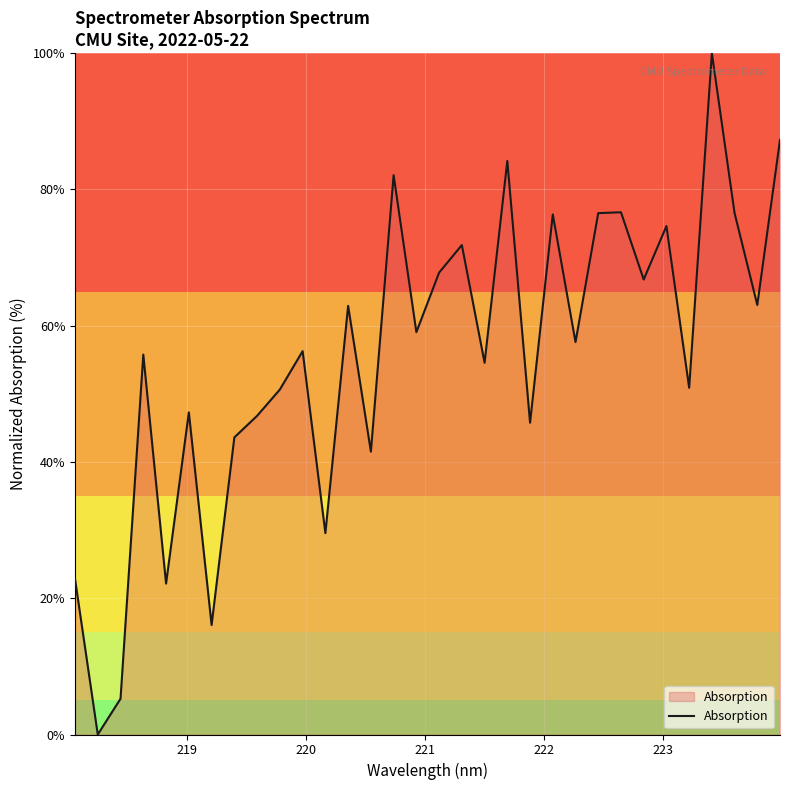

What is the difference between the maximum and minimum values?

100.0